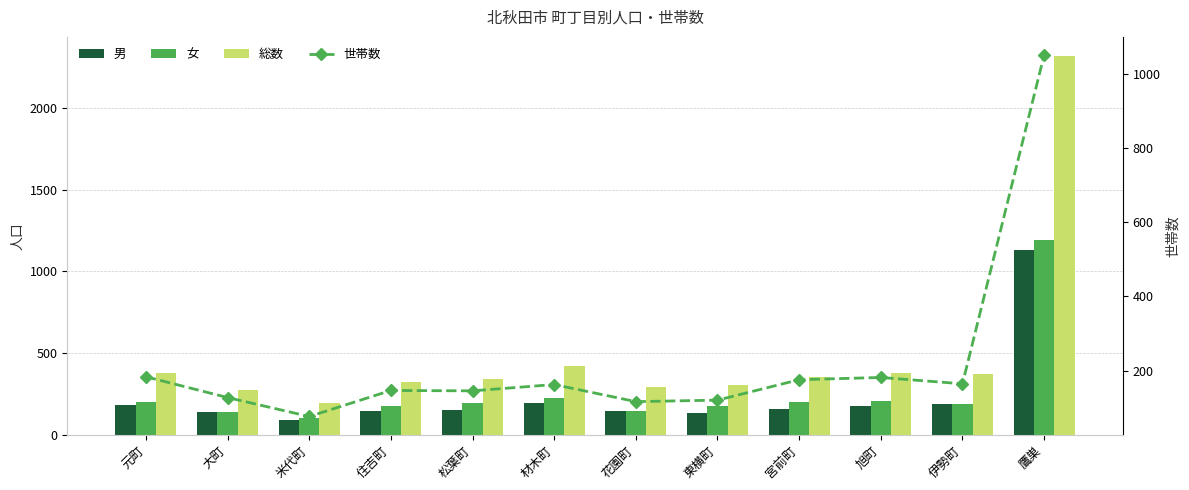

What is the label of the 1st bar from the left?

元町